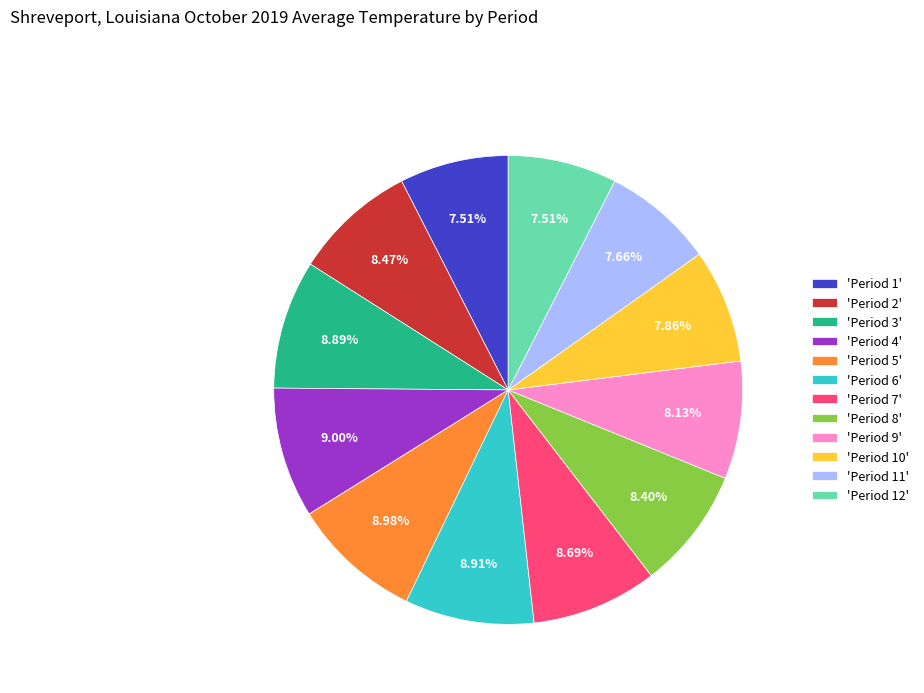

Is the sum of 'Period 7' and 'Period 4' greater than half?

No